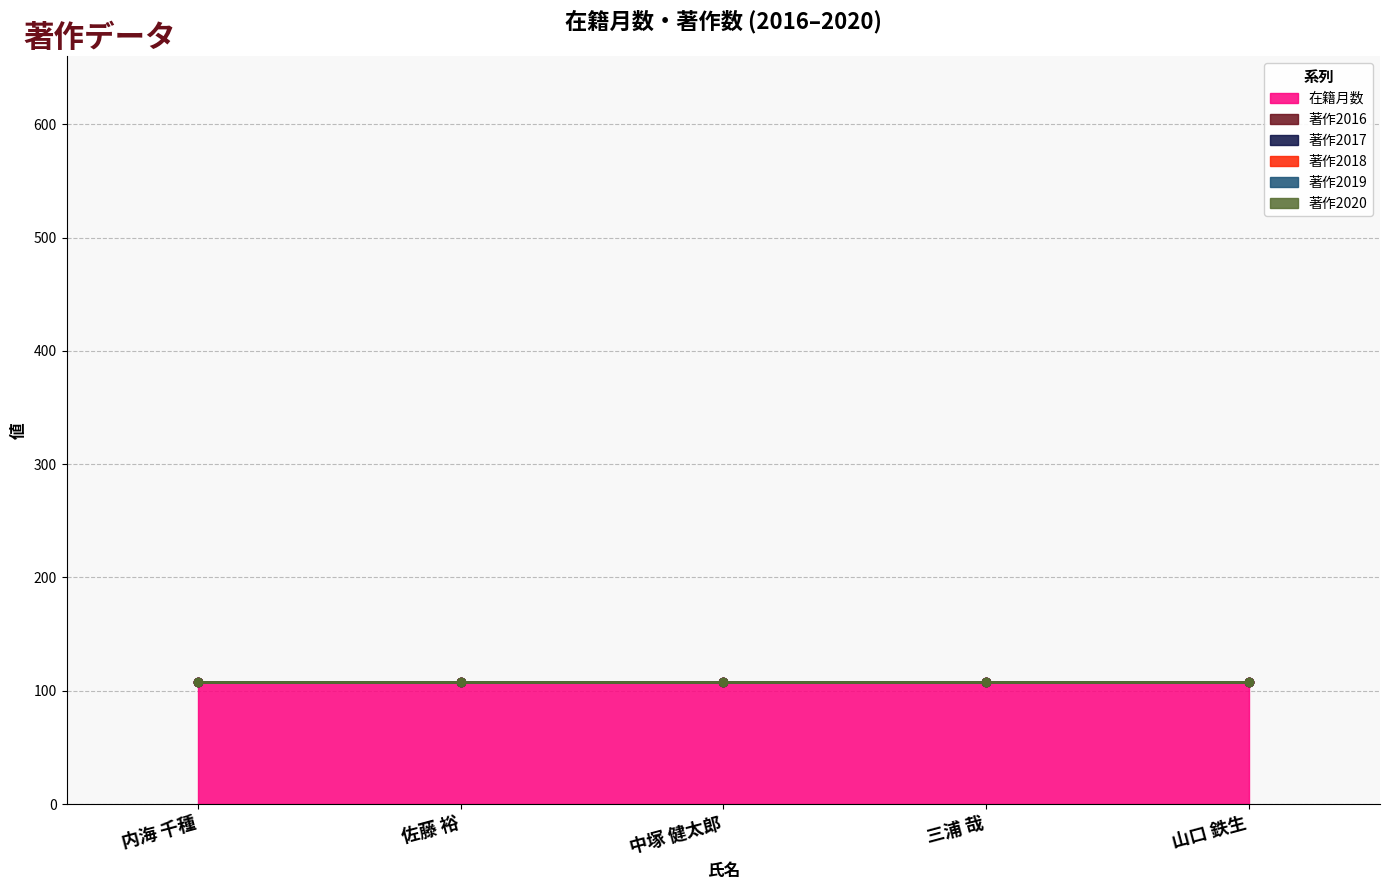

What is the greatest value displayed?

108